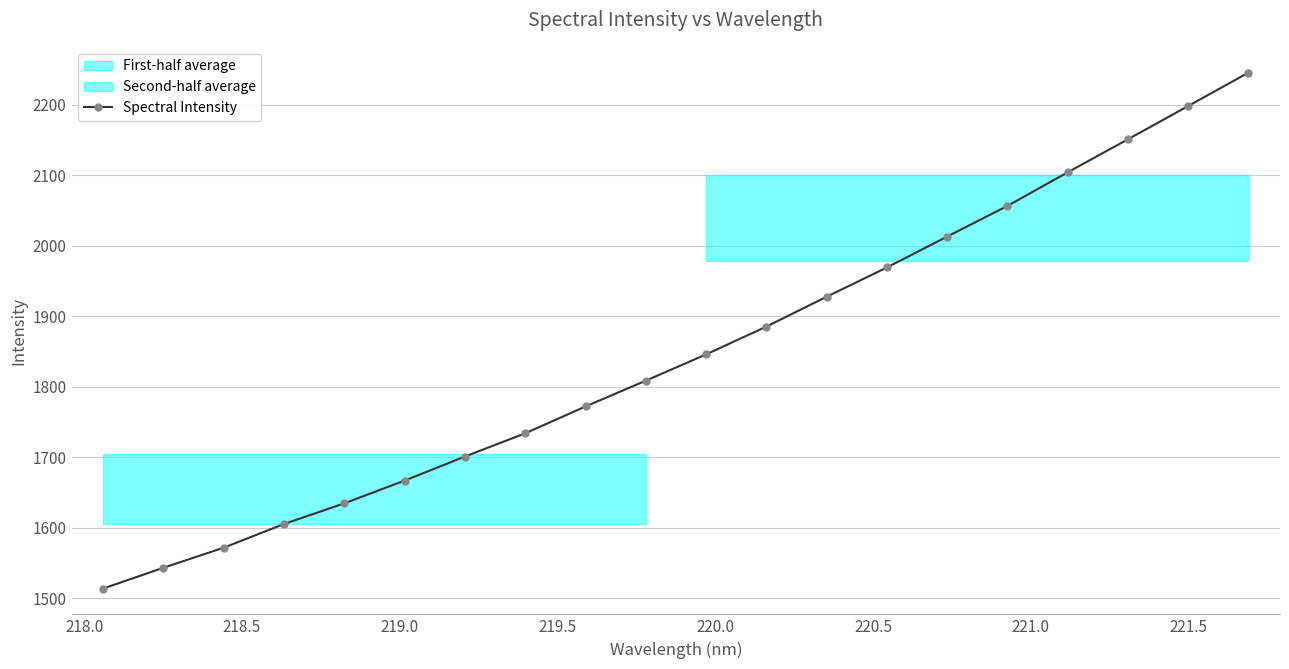

What is the minimum value shown in the chart?

1513.6